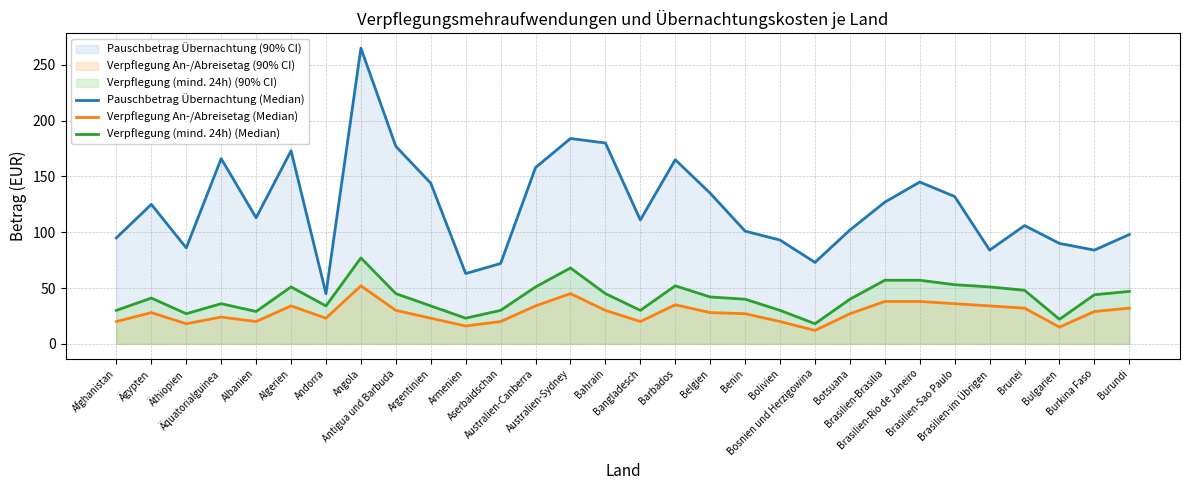

Between Barbados and Belgien, which series saw the biggest shift?

Pauschbetrag Übernachtung (Median)